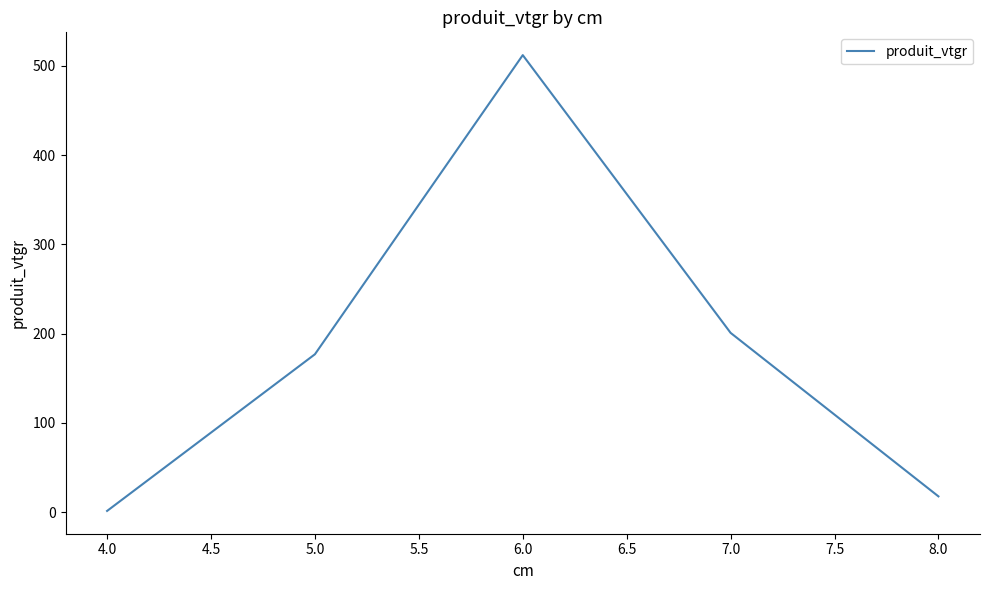

Rank the categories by value from highest to lowest.

6.0, 7.0, 5.0, 8.0, 4.0